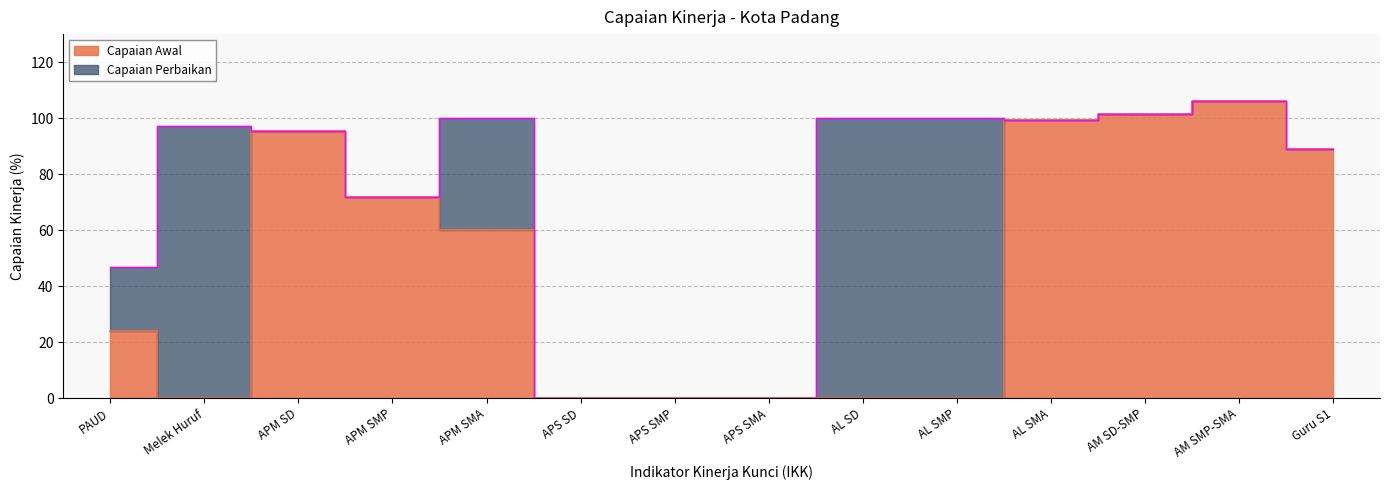

What is the average value of the Capaian Perbaikan series?

71.9